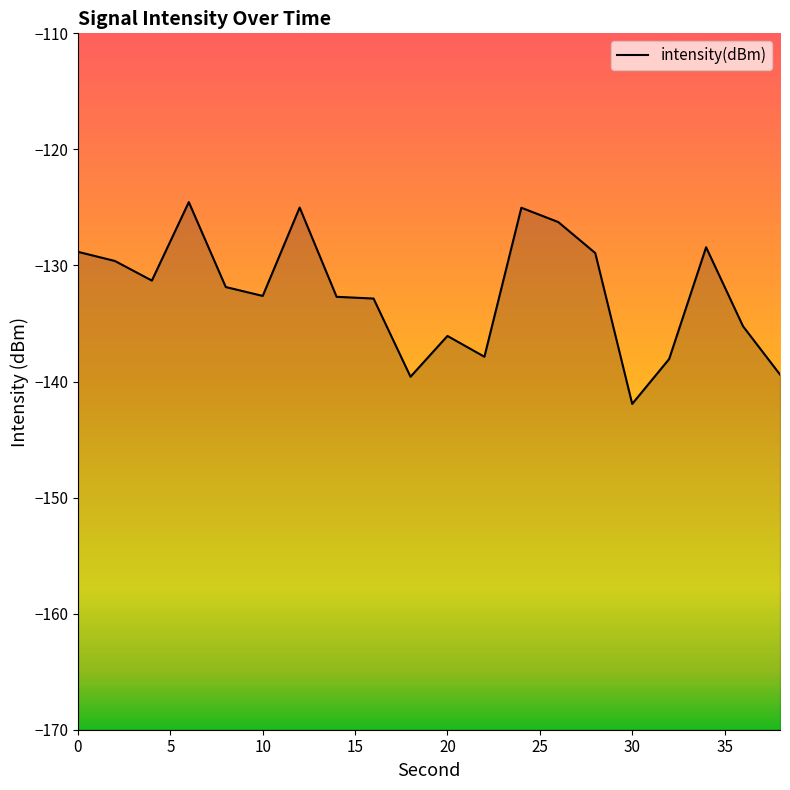

What is the greatest value displayed?

-124.5